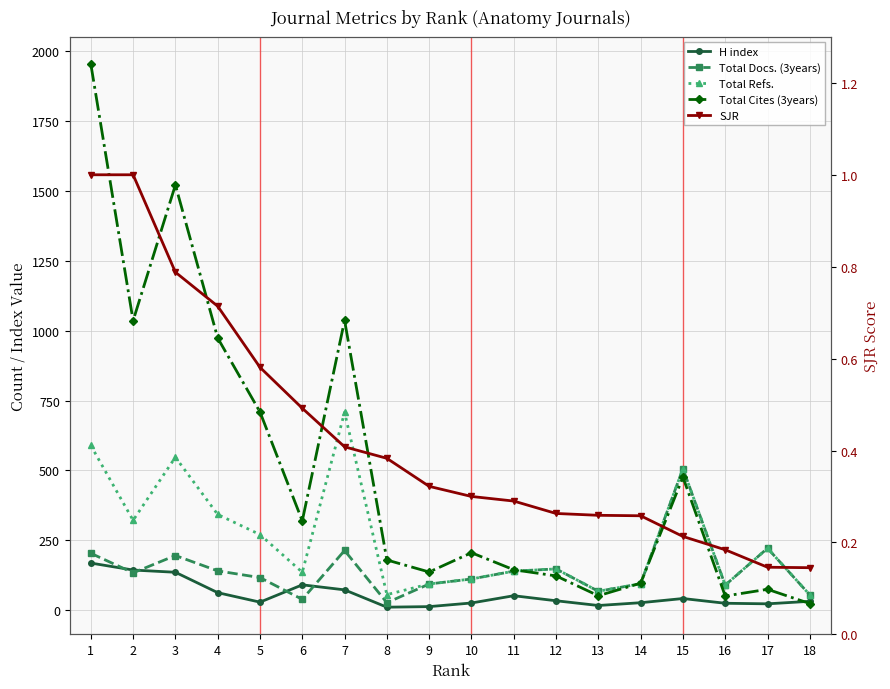

What is the maximum value shown in the chart?

1955.0